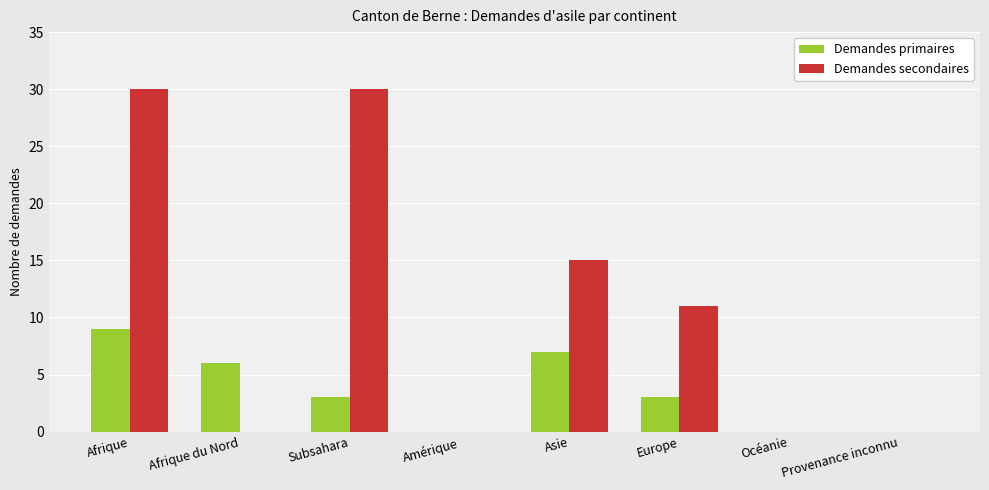

Is it true that Demandes primaires equals 0 at Amérique?

True